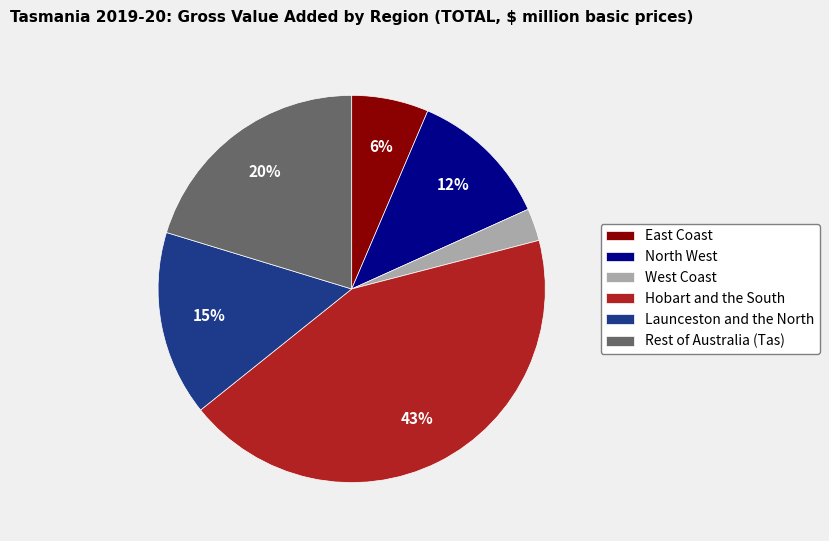

To the nearest percent, what is the difference between the Hobart and the South and North West slice percentages?

31%